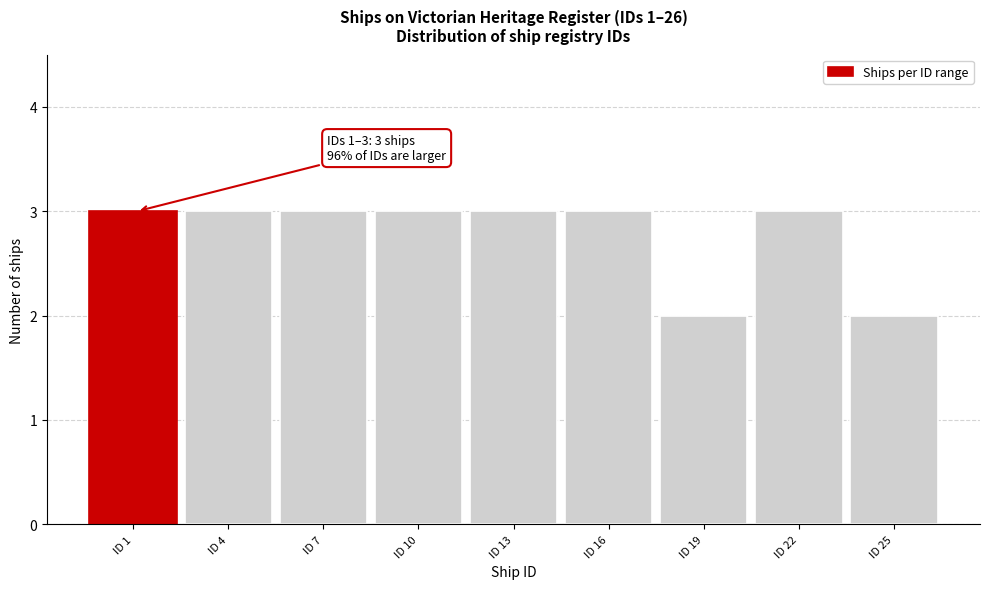

Reading left to right, what are all the values shown in this chart?

3	3	3	3	3	3	2	3	2